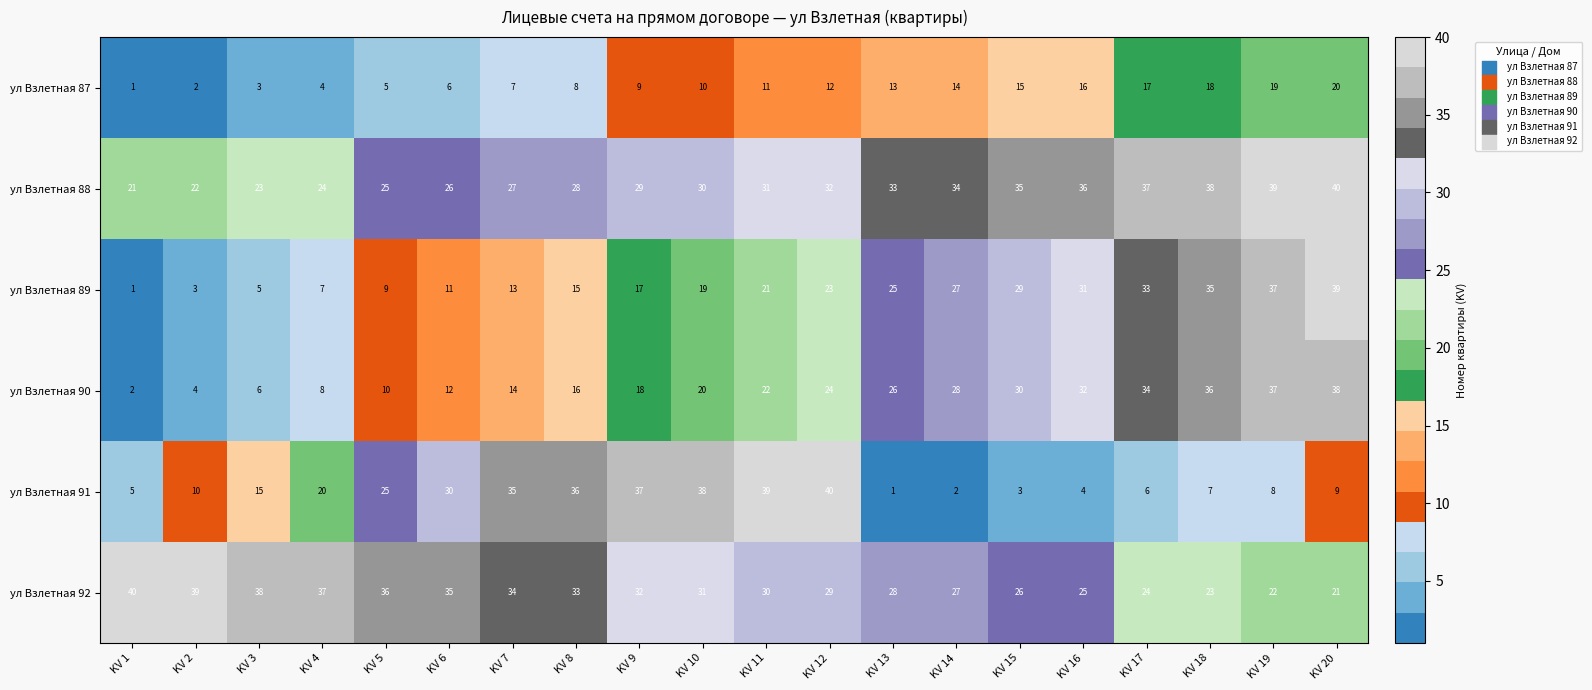

The ул Взлетная 92 series shows 64 at KV 4. True or false?

False